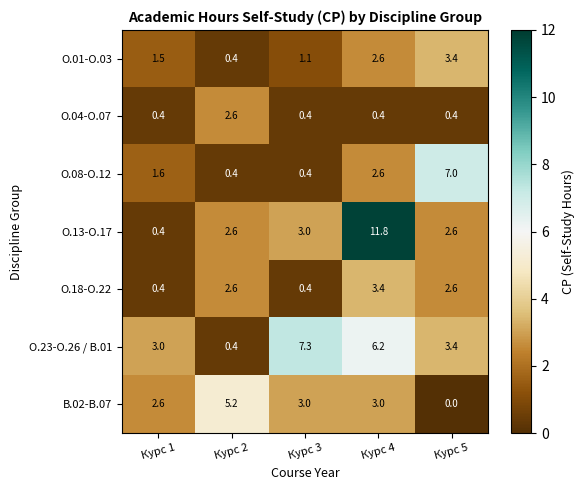

Which series changed the most between Курс 2 and Курс 4?

О.13-О.17